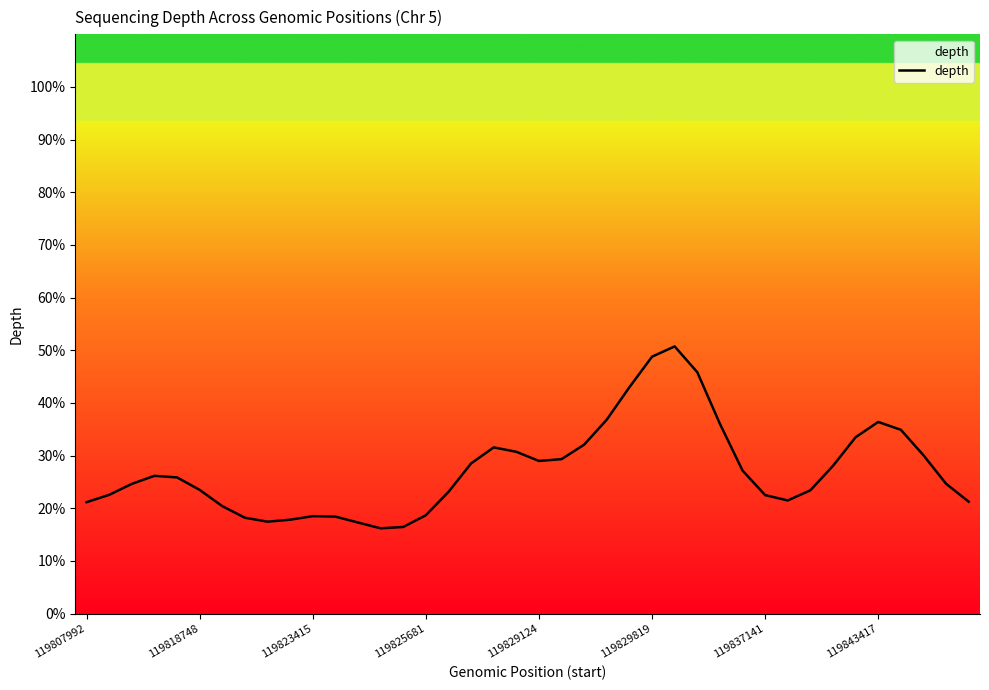

What is the difference between the maximum and minimum values?

34.5